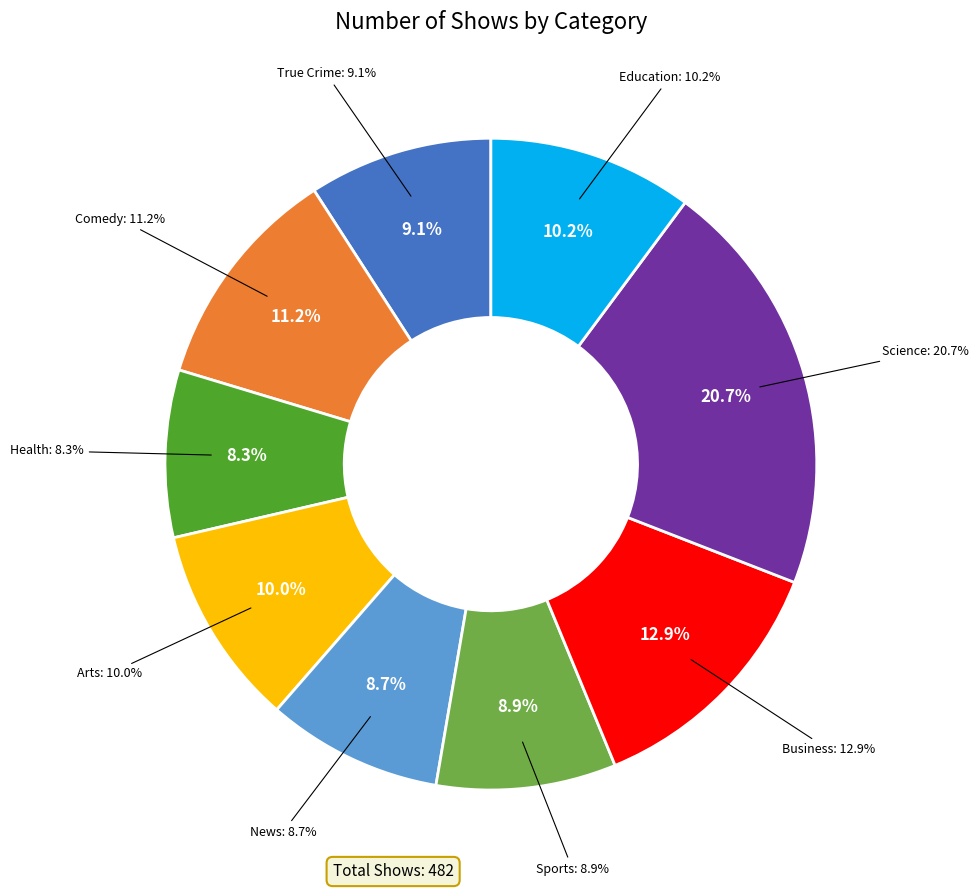

The Education slice represents 10% of the pie. True or false?

True